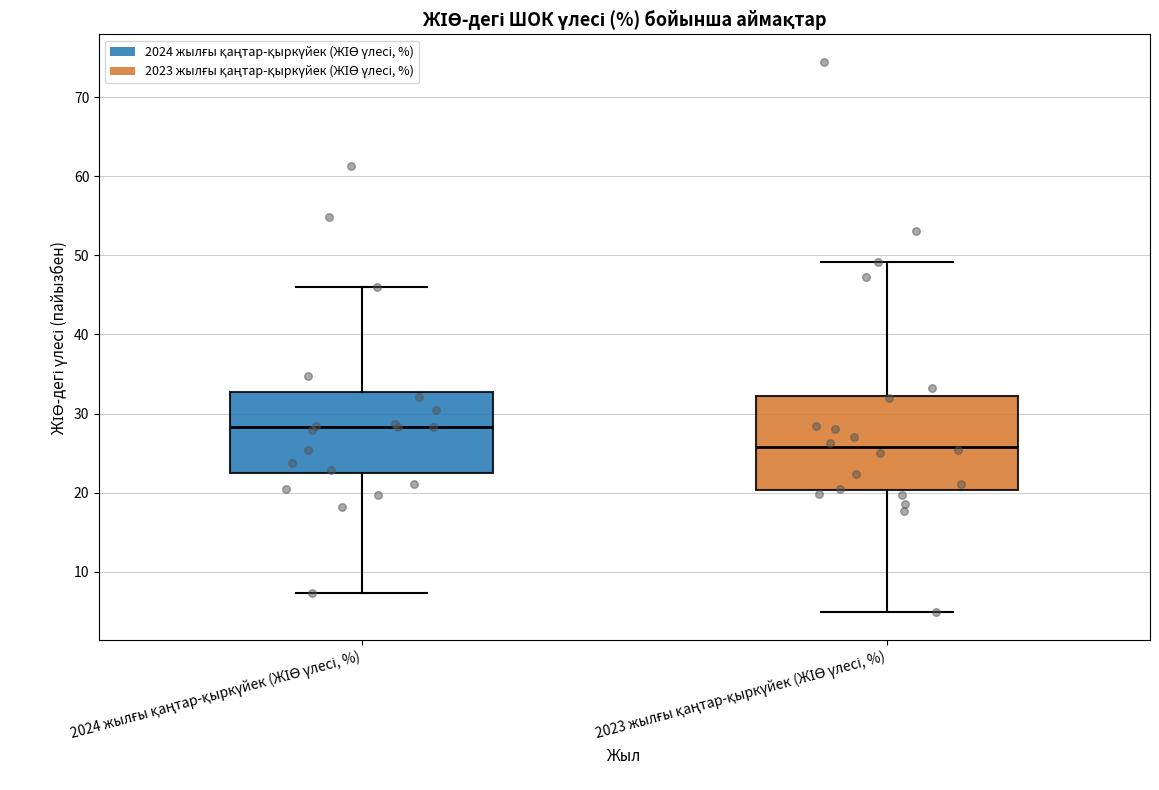

Where is the upper edge of the box for 2023 жылғы қаңтар-қыркүйек (ЖІӨ үлесі, %) on the y-axis? The values are not printed on the chart, so give them approximately, as read against the axis.

32